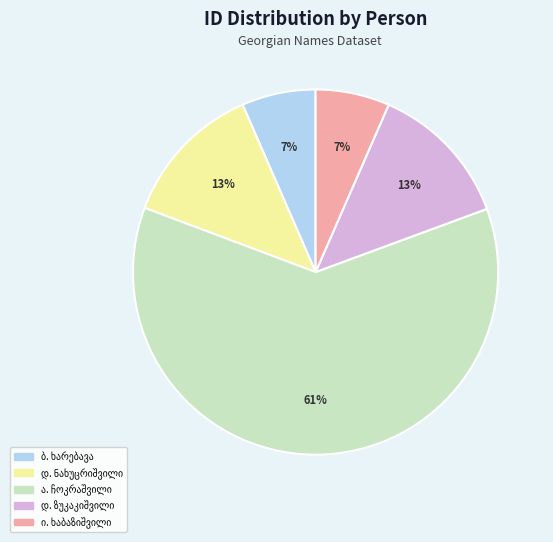

Does any single category account for the majority?

Yes